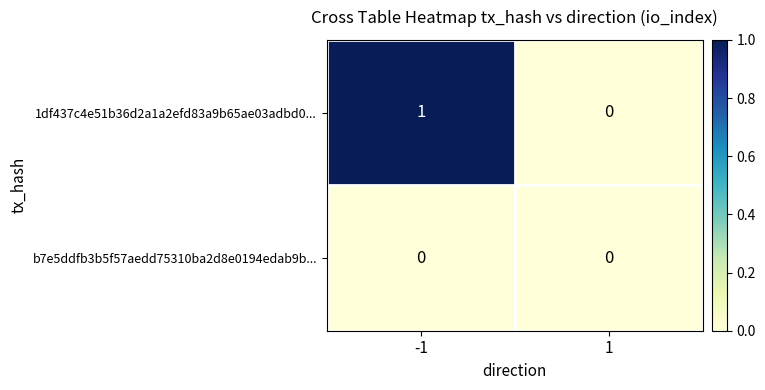

Which series has the largest range (max minus min)?

1df437c4e51b36d2a1a2efd83a9b65ae03adbd0...